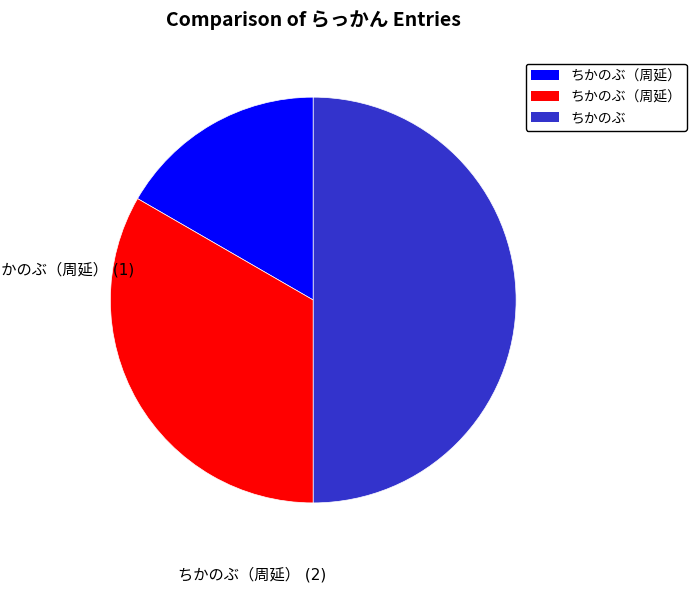

How many segments does this pie chart have?

3